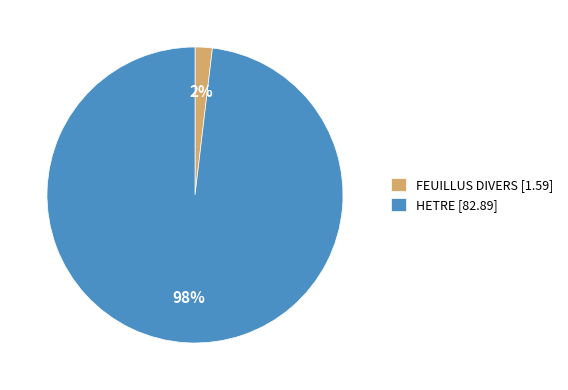

What is the majority slice?

HETRE [82.89]